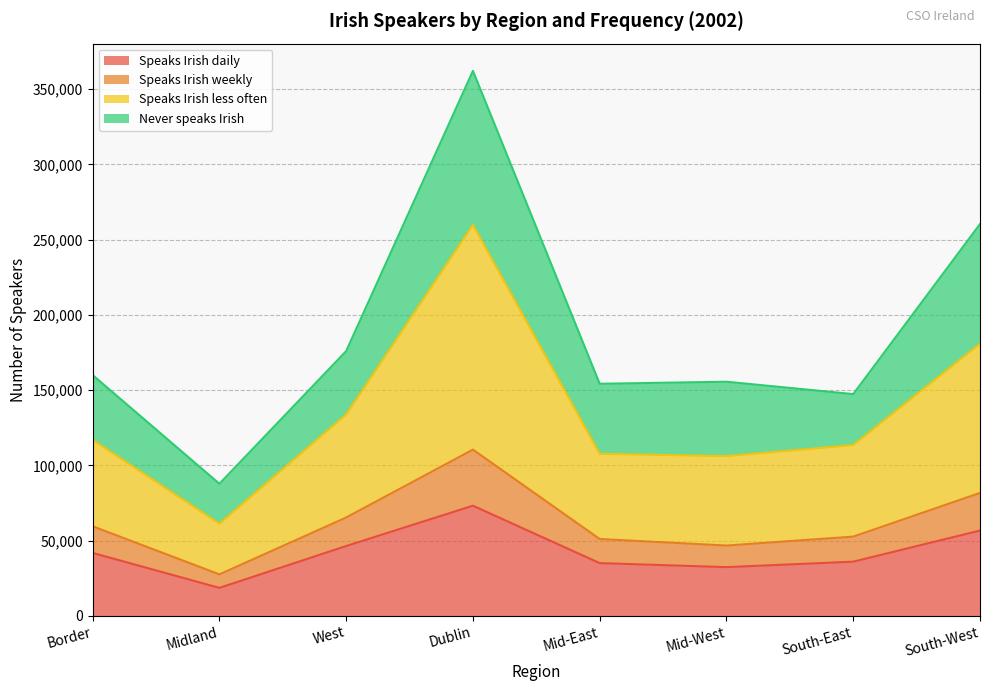

Read the Speaks Irish daily value at Mid-East.

34969